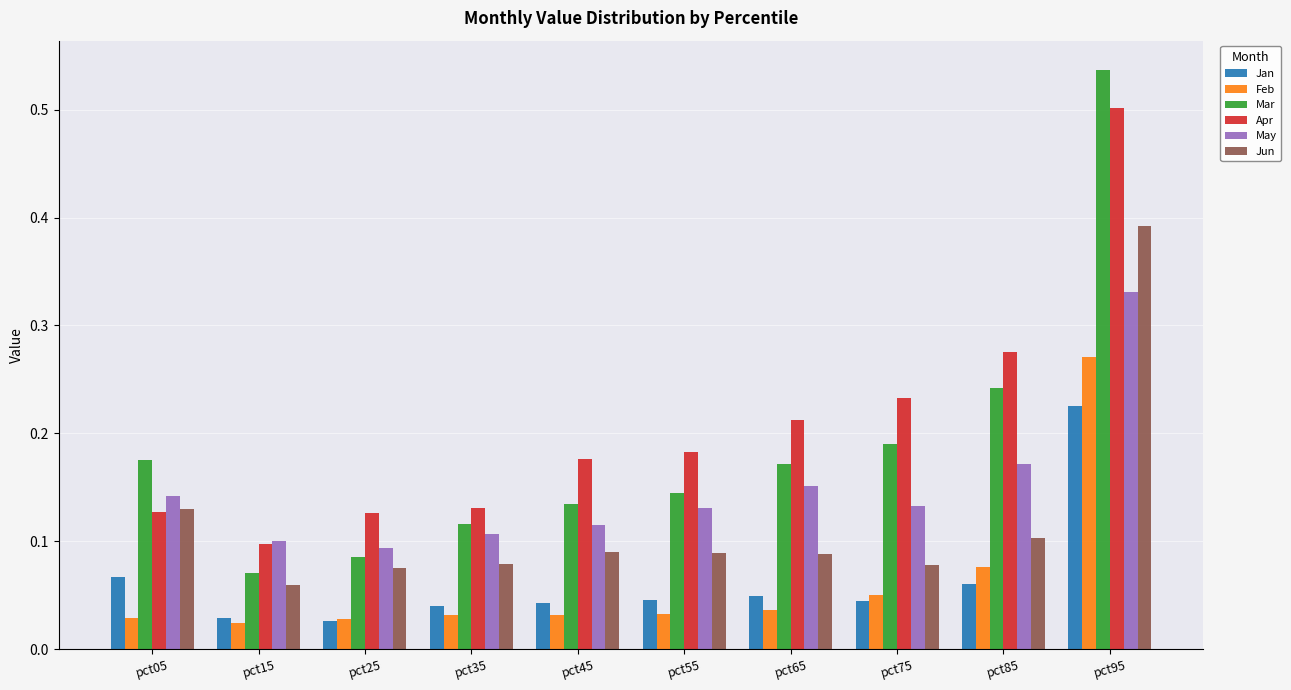

How many May values are between 0 and 1?

10